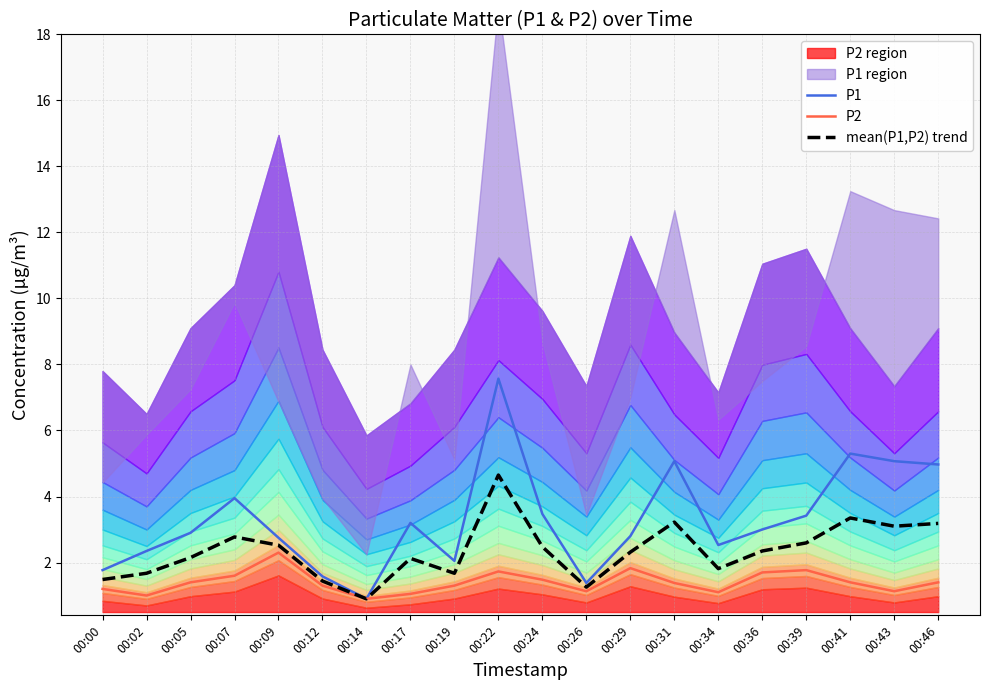

What is the difference between the maximum and minimum values in the P1 series?

6.7